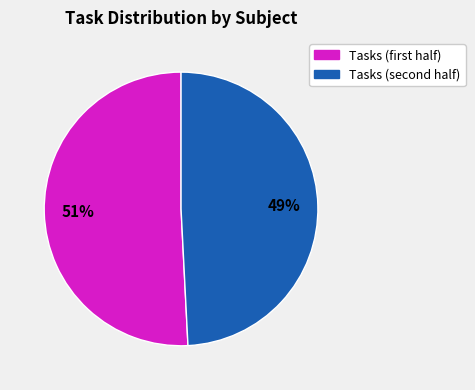

Does any single category account for the majority?

Yes